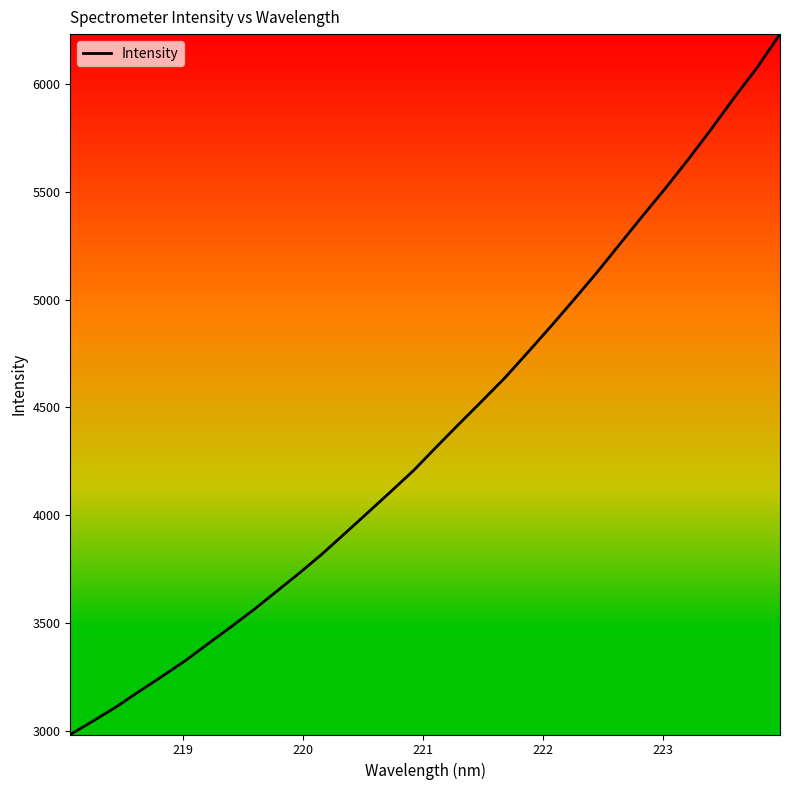

What is the minimum value shown in the chart?

2982.2